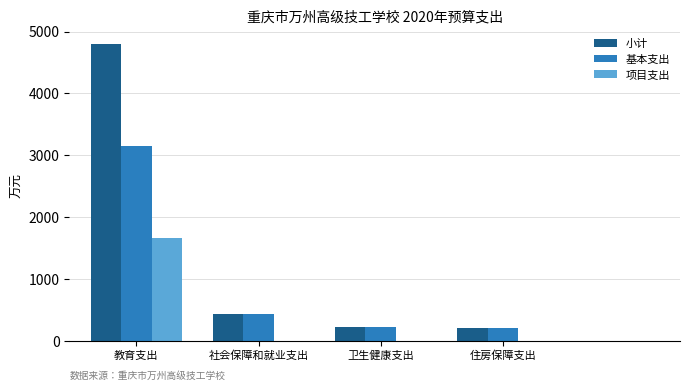

What is the greatest value displayed?

4802.8